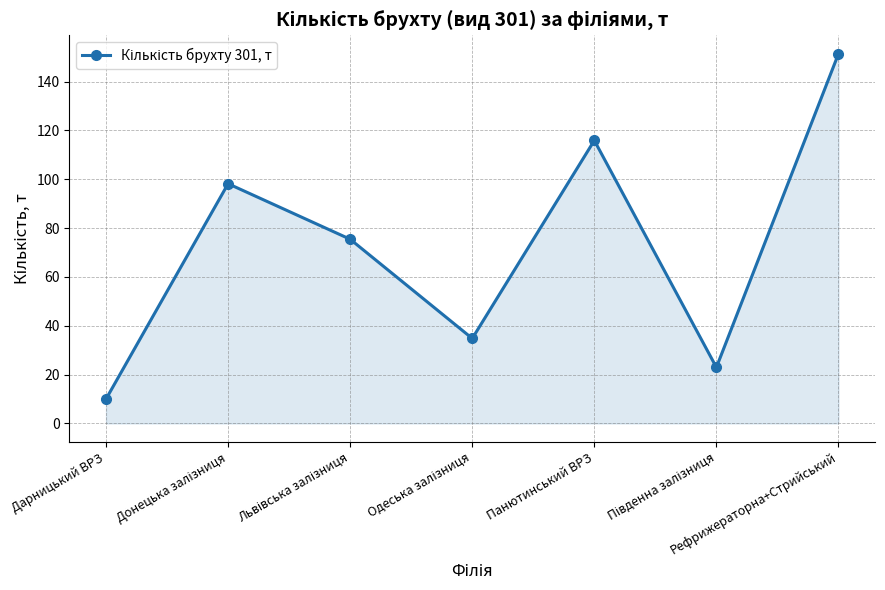

What is the value of the 6th point from the left?

23.0